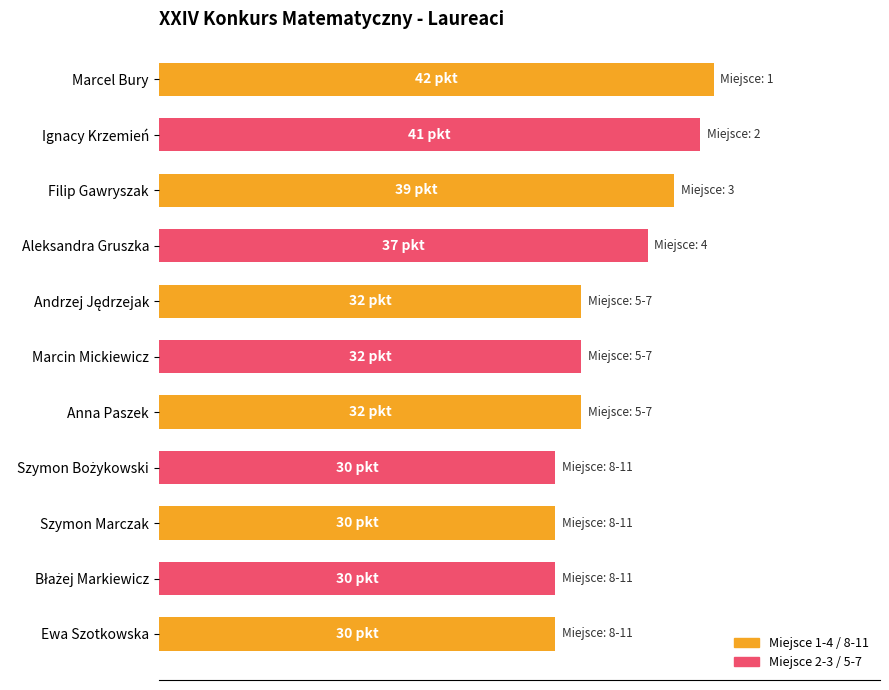

Does the chart contain any negative values?

No